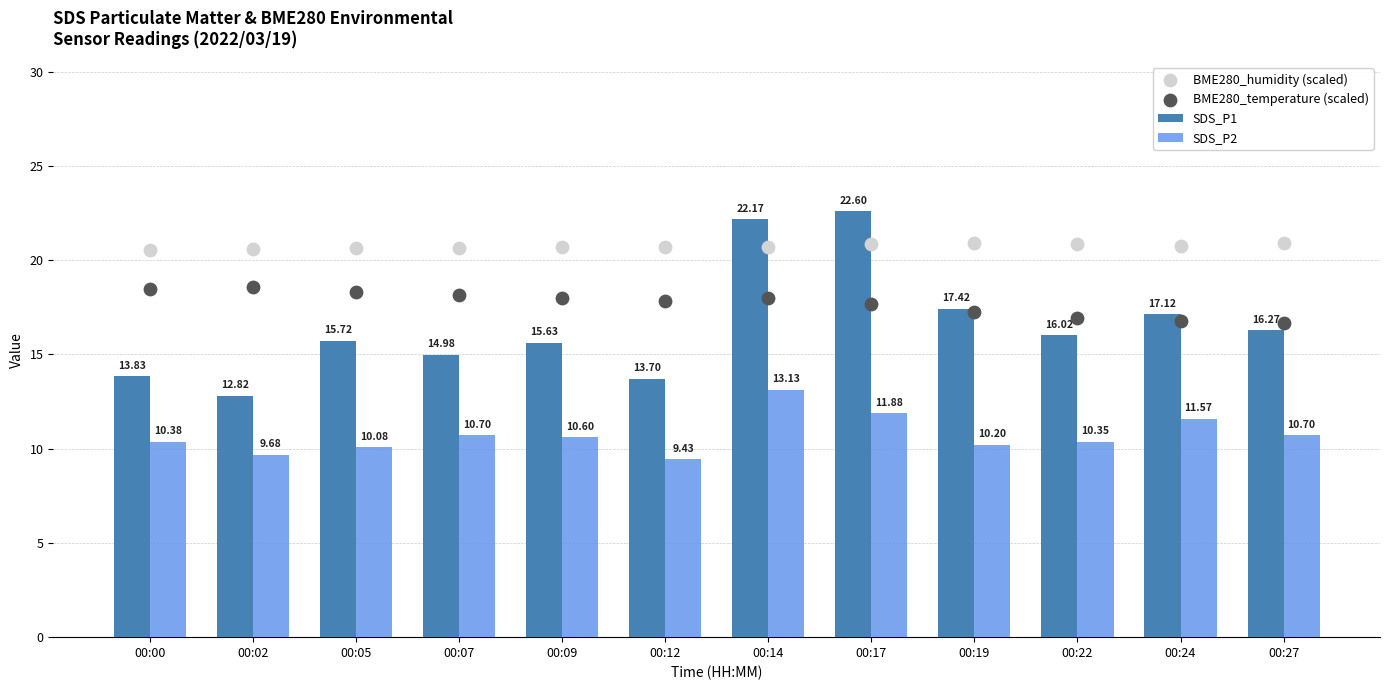

Is the value of BME280_humidity (scaled) at 00:22 greater than the value of SDS_P2 at 00:02?

Yes